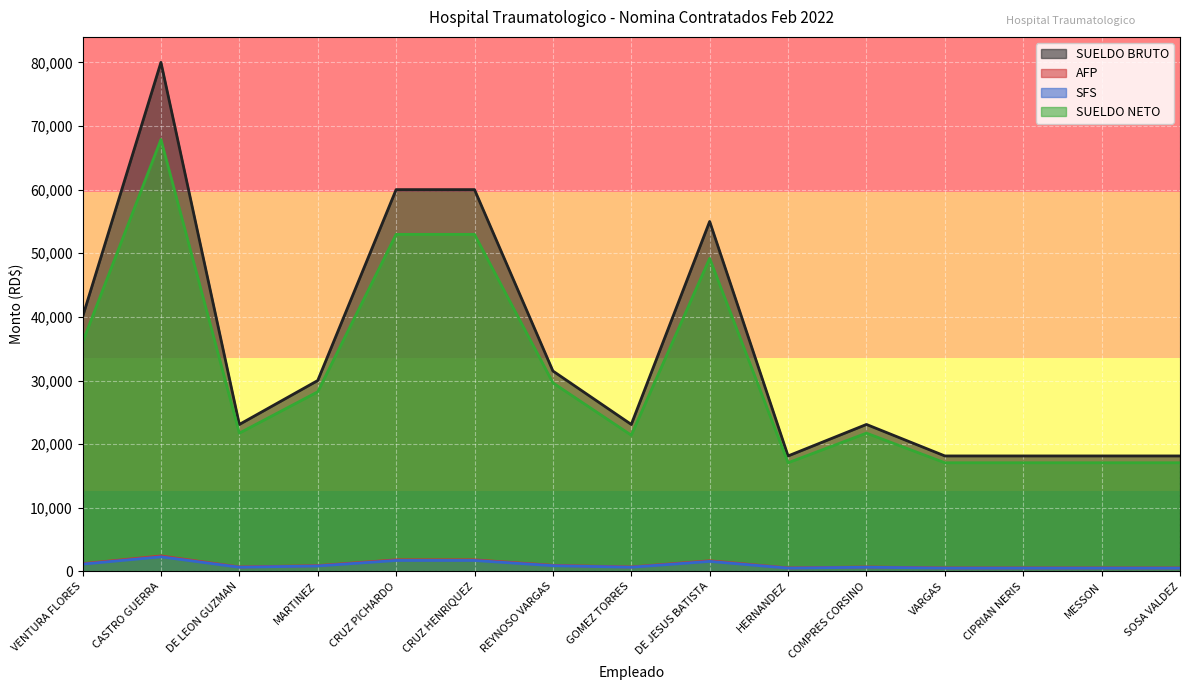

Which series has the largest range (max minus min)?

SUELDO BRUTO